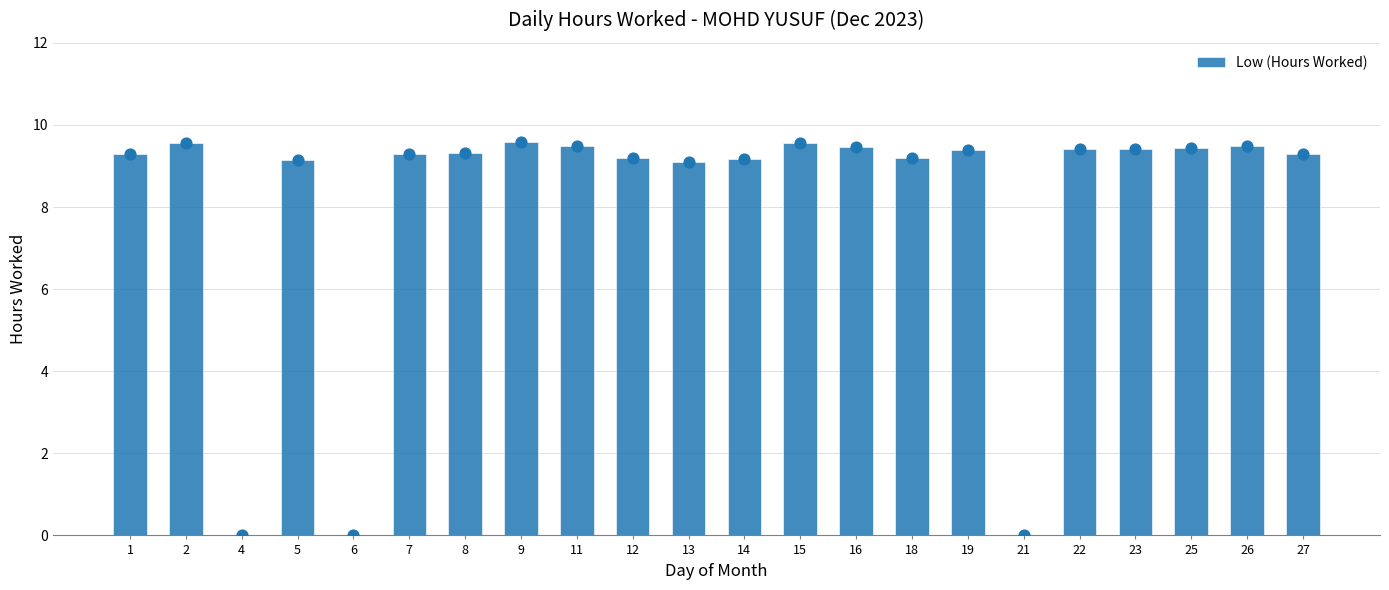

What is the change in value from 14 to 23?

+0.2